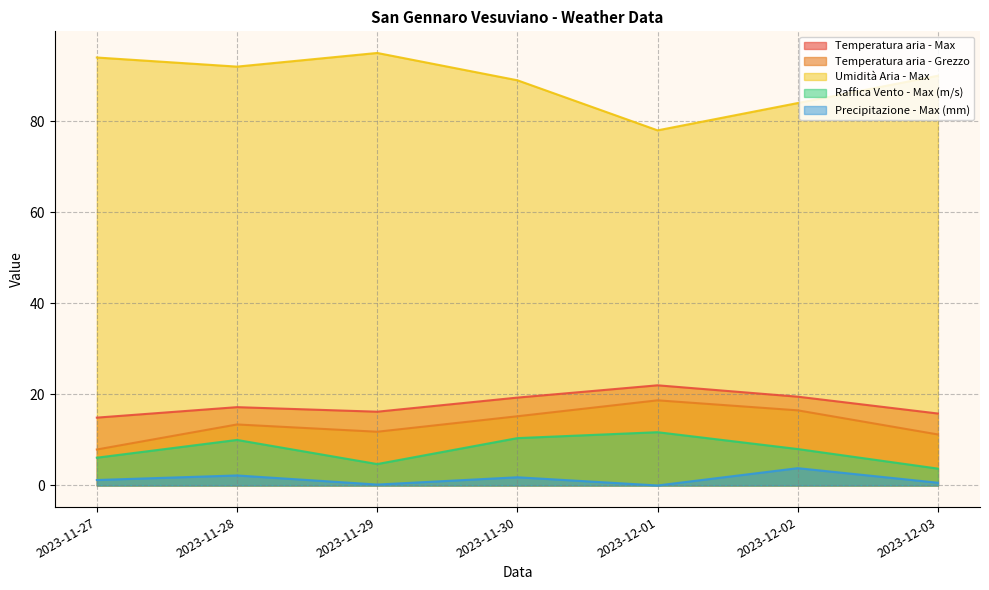

Reading right to left, transcribe all the data shown in this chart.

Temperatura aria - Max: 2023-12-03=15.8	2023-12-02=19.5	2023-12-01=22.0	2023-11-30=19.3	2023-11-29=16.2	2023-11-28=17.2	2023-11-27=14.9
Temperatura aria - Grezzo: 2023-12-03=11.2	2023-12-02=16.5	2023-12-01=18.7	2023-11-30=15.2	2023-11-29=11.8	2023-11-28=13.4	2023-11-27=7.9
Umidità Aria - Max: 2023-12-03=90.0	2023-12-02=84.0	2023-12-01=78.0	2023-11-30=89.0	2023-11-29=95.0	2023-11-28=92.0	2023-11-27=94.0
Raffica Vento - Max (m/s): 2023-12-03=3.7	2023-12-02=8.0	2023-12-01=11.7	2023-11-30=10.4	2023-11-29=4.7	2023-11-28=10.0	2023-11-27=6.1
Precipitazione - Max (mm): 2023-12-03=0.6	2023-12-02=3.8	2023-12-01=0.0	2023-11-30=1.8	2023-11-29=0.2	2023-11-28=2.2	2023-11-27=1.2